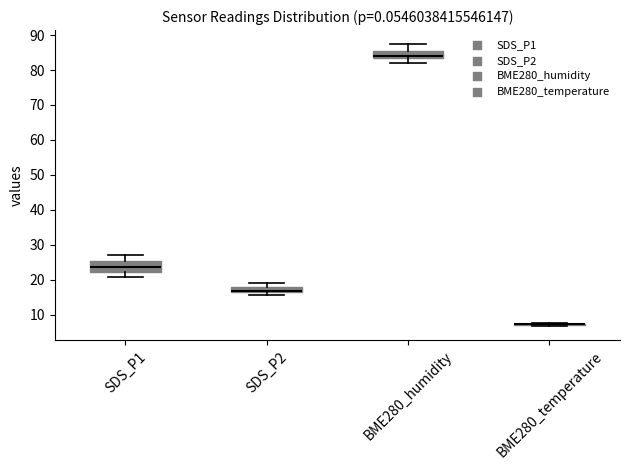

Comparing the boxes themselves (not the whiskers), which one is the tallest?

SDS_P1